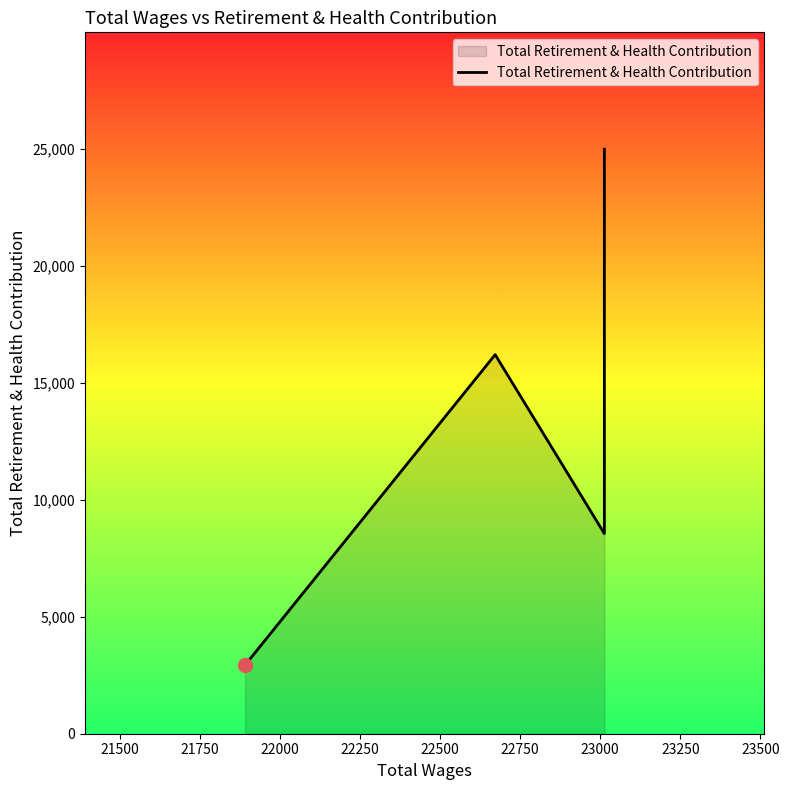

Does the chart have visible grid lines?

No